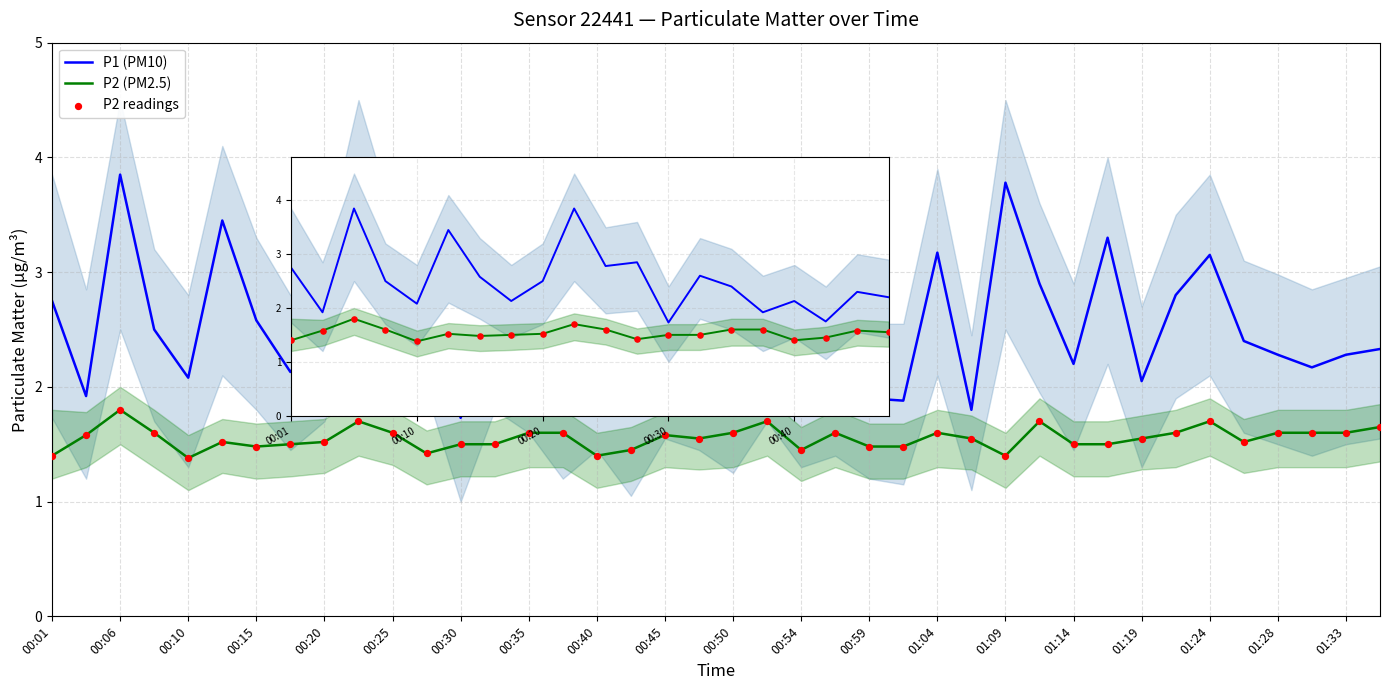

Which series has the largest Y range (max minus min)?

P1 (PM10)